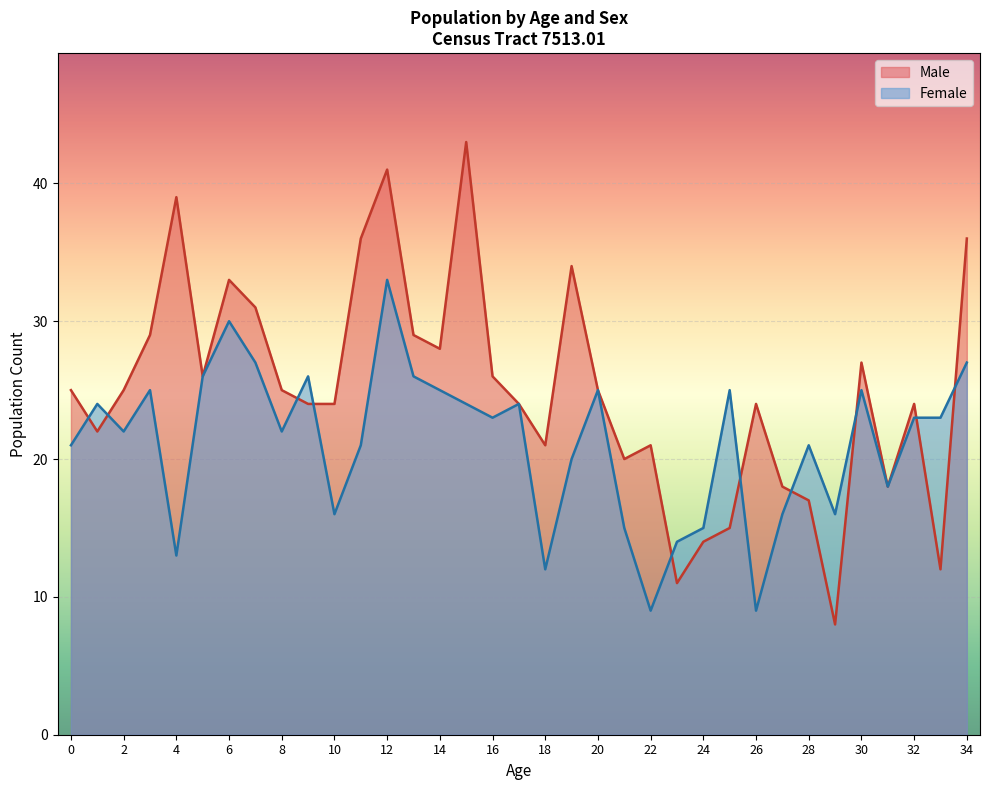

Between 2 and 10, which series saw the biggest shift?

Female